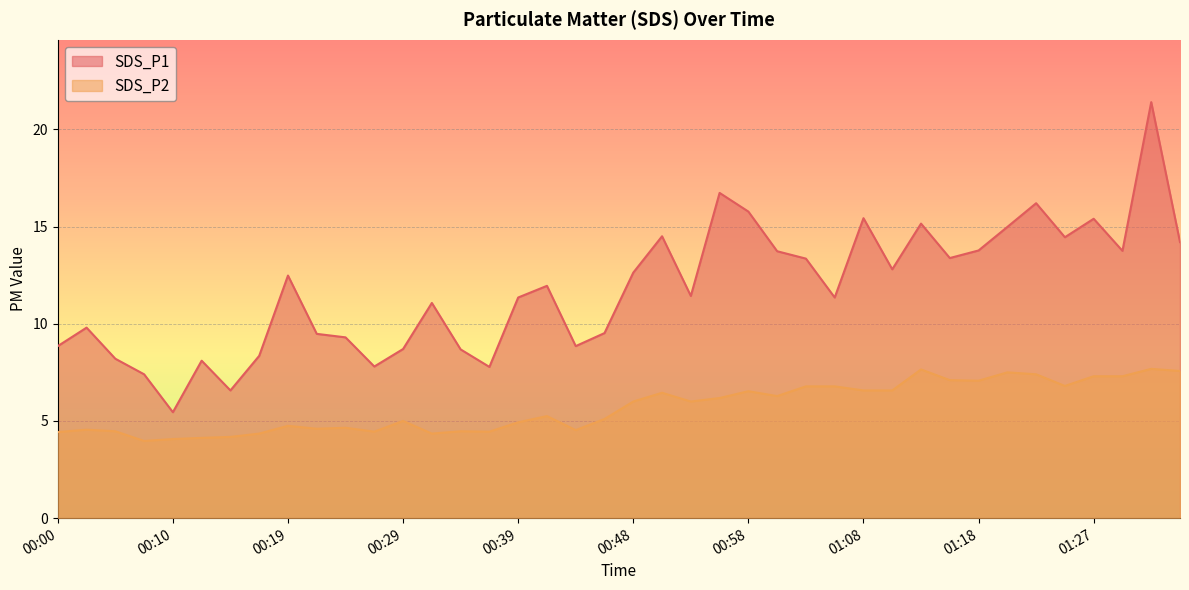

What is the lowest value of the SDS_P2 series?

4.0